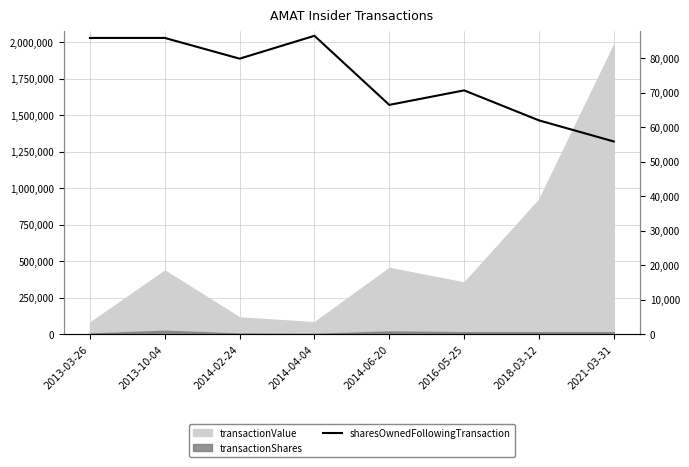

How many interior local peaks (higher than both neighbors) does the data have?

2